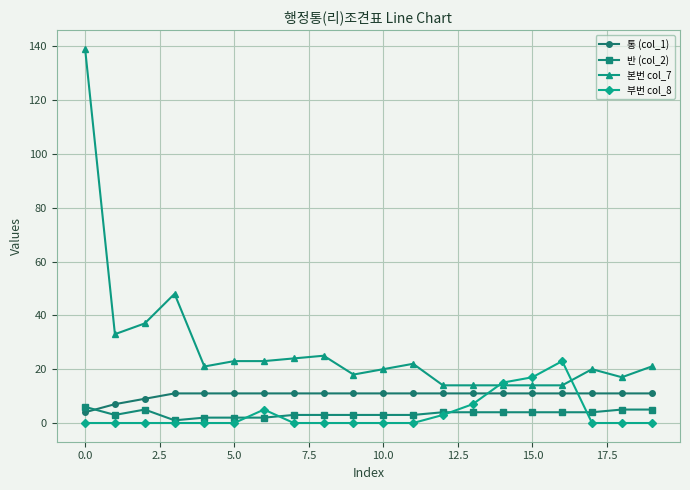

How many lines are shown in the chart?

4